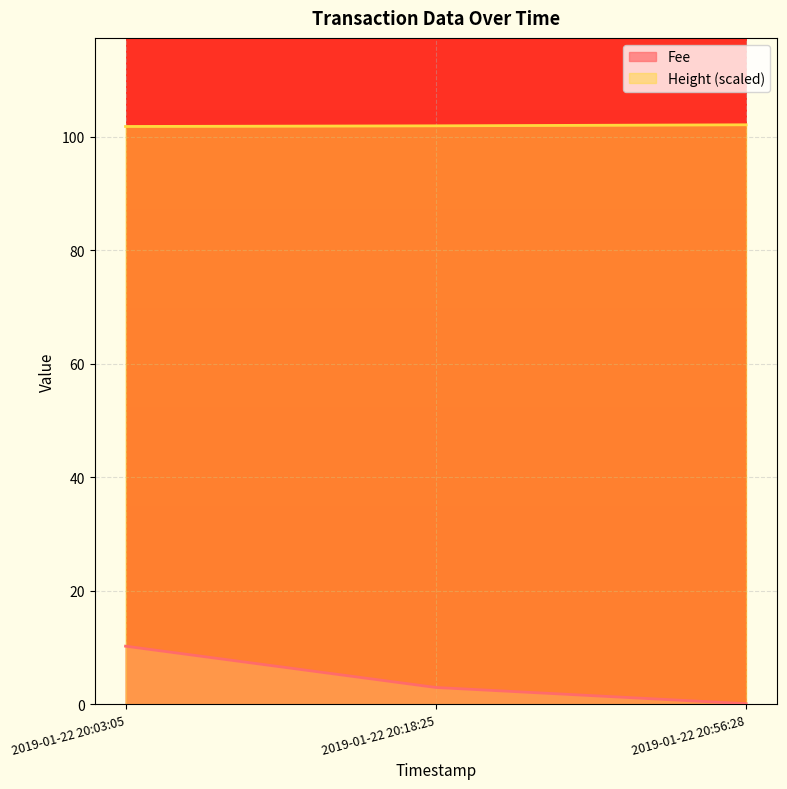

At 2019-01-22 20:03:05, list the series in order from smallest to largest.

Fee, Height (scaled)